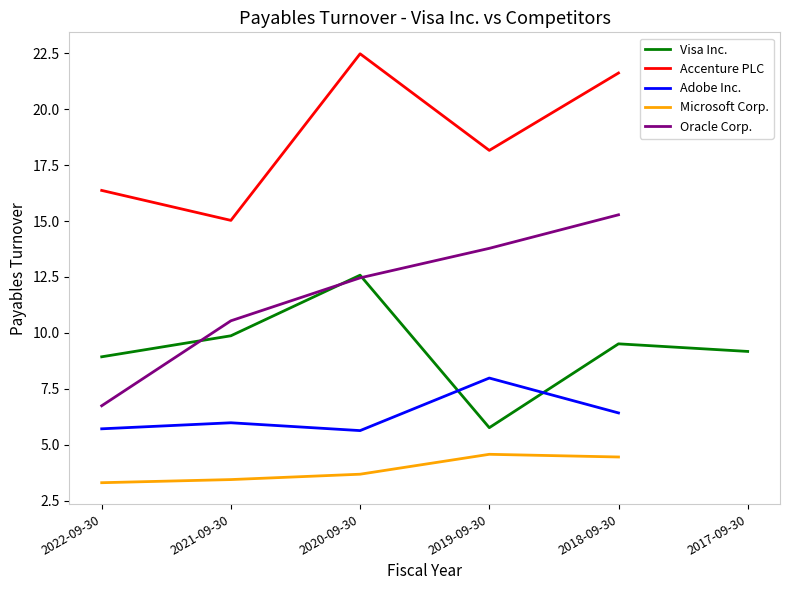

At which label does Accenture PLC reach its peak?

2020-09-30